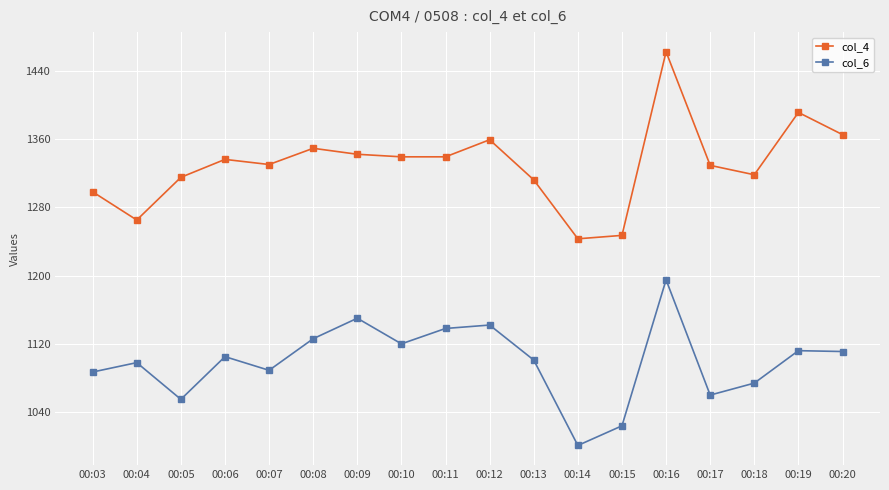

Read the col_6 value at 00:10.

1120